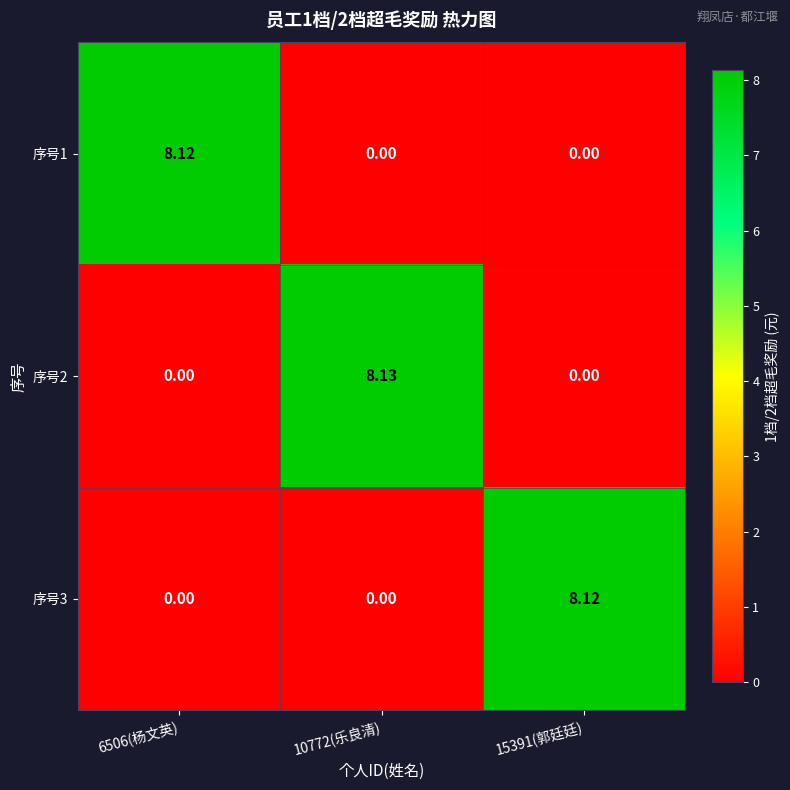

Is the value of 序号2 at 10772(乐良清) greater than the value of 序号1 at 15391(郭廷廷)?

Yes